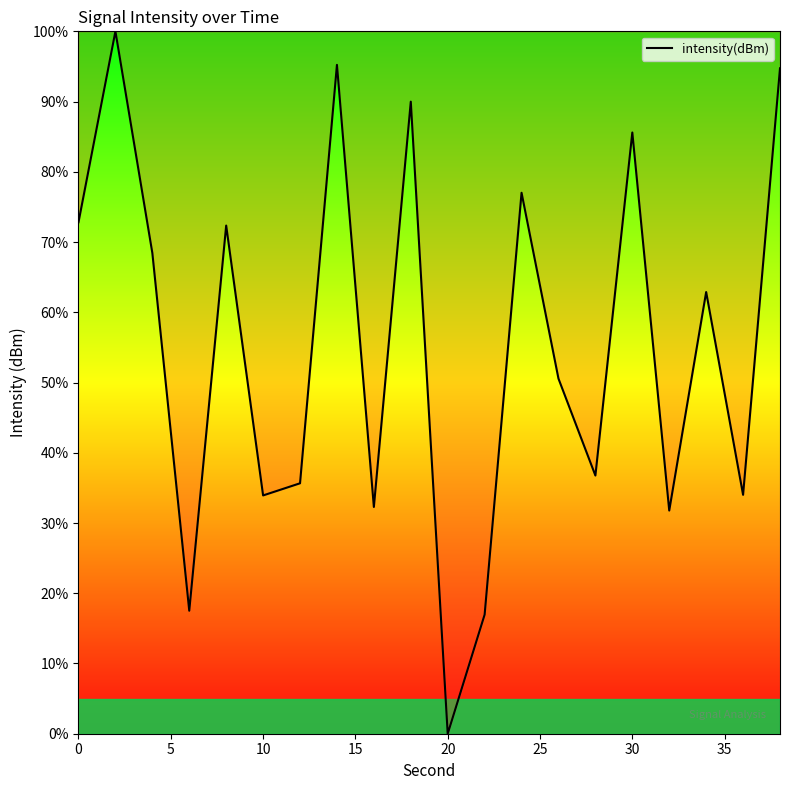

What is the greatest value displayed?

100.0